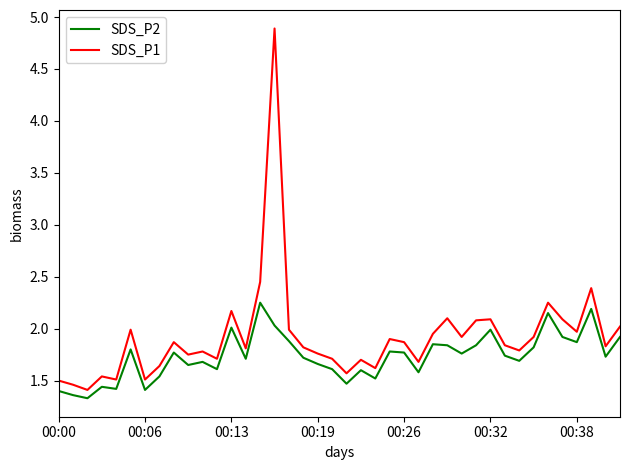

How many series are shown in this chart?

2